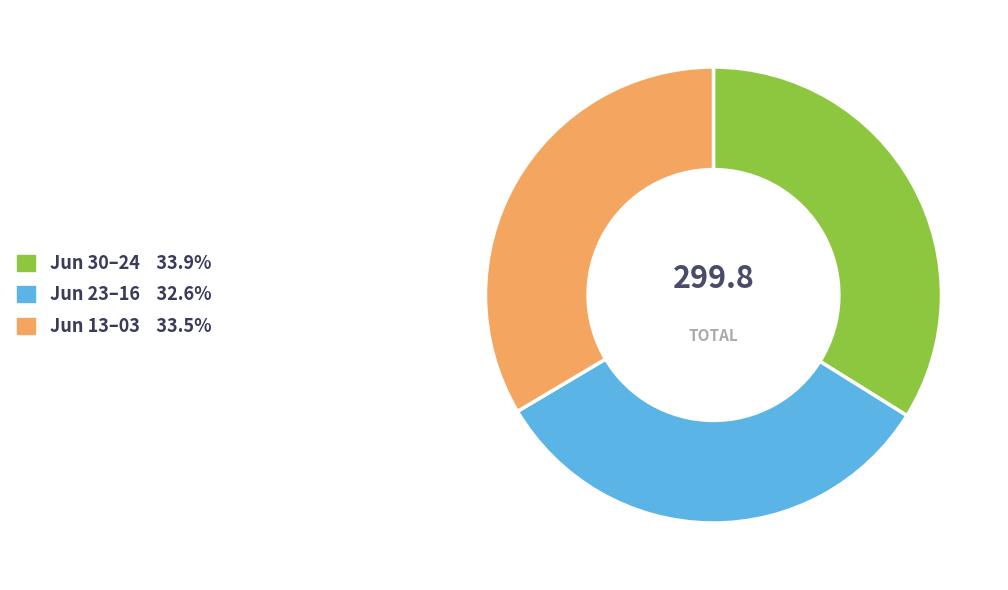

How many segments does this pie chart have?

3